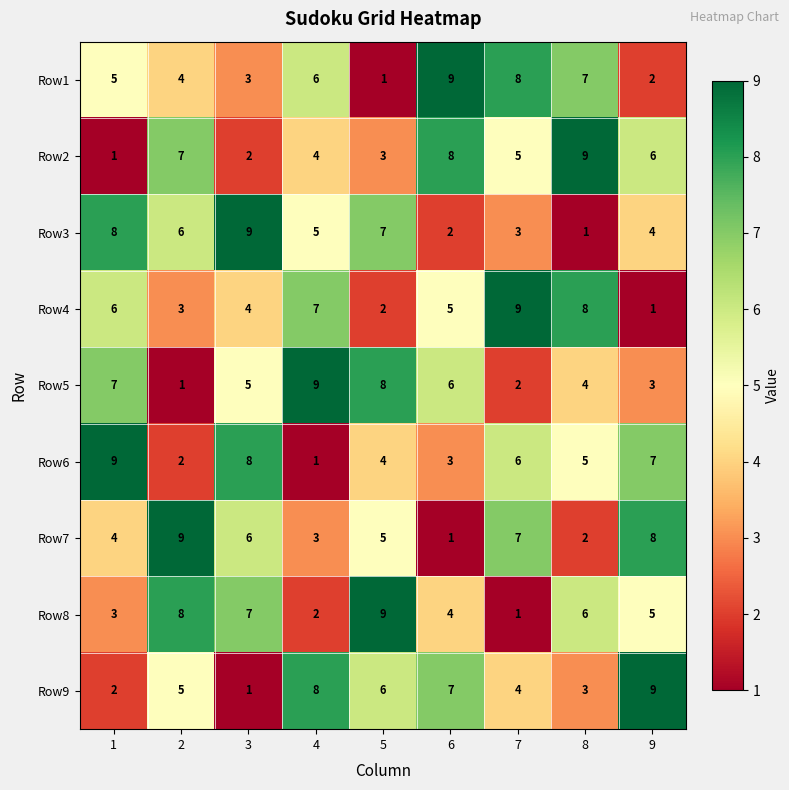

What is the average value of the Row1 series?

5